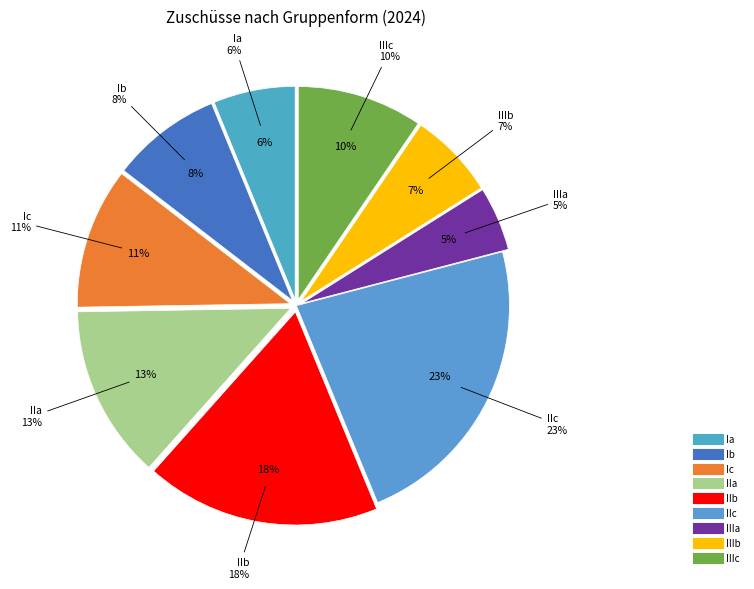

Rank the categories by value from lowest to highest.

IIIa, Ia, IIIb, Ib, IIIc, Ic, IIa, IIb, IIc